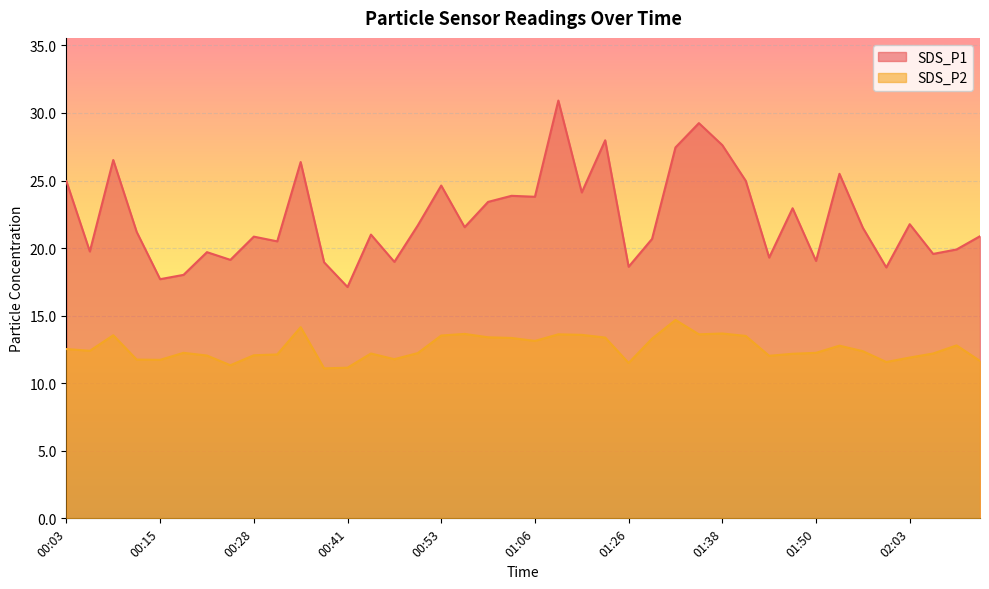

What is the maximum value for SDS_P1?

30.9